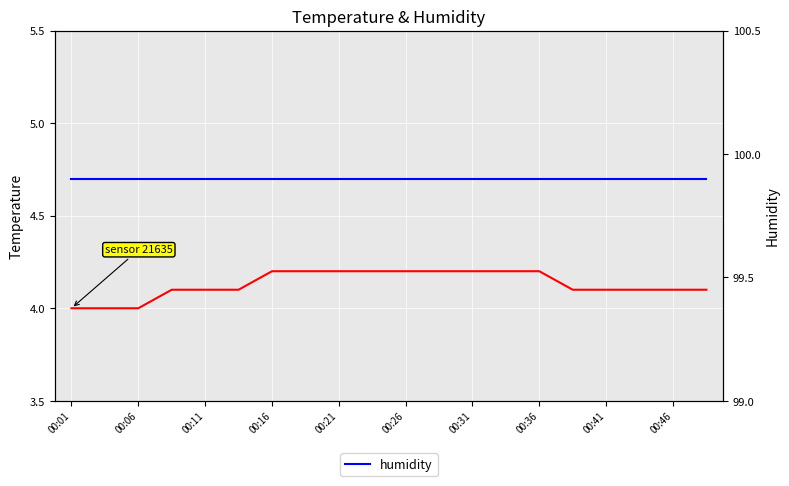

What is the value of the humidity point at the 15th from the left?

99.9